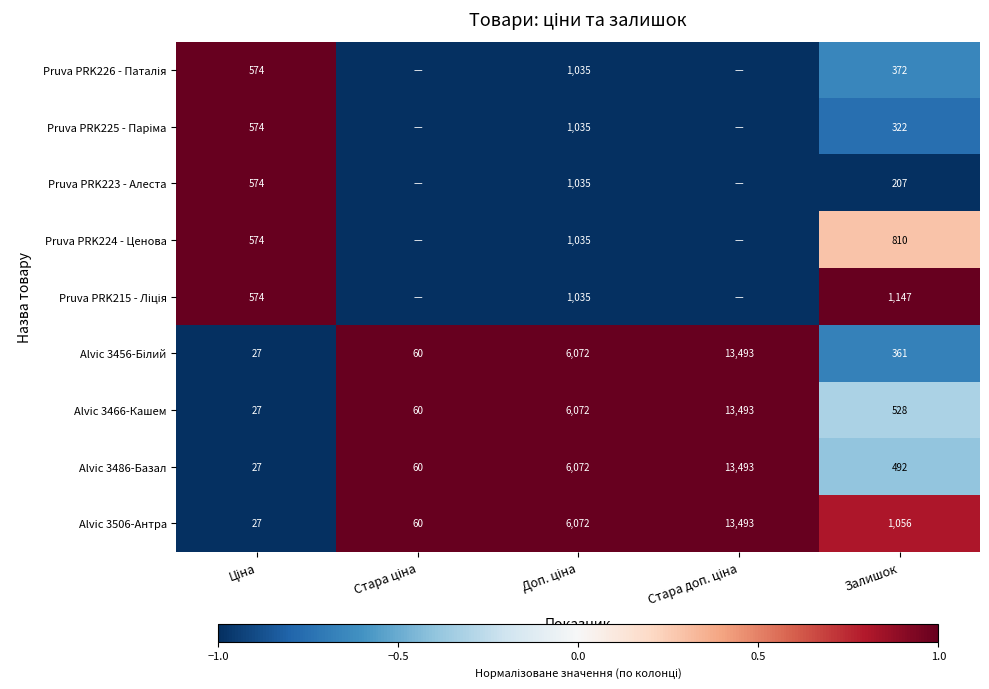

How many categories are shown in the chart?

5